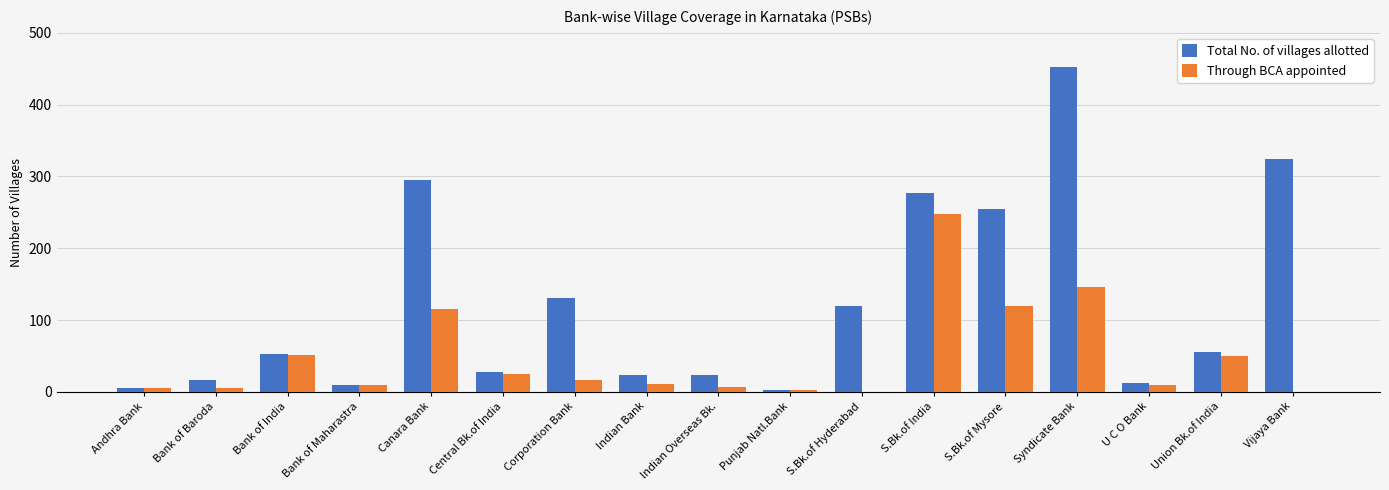

True or false: Total No. of villages allotted has a value of 29 at S.Bk.of Hyderabad.

False